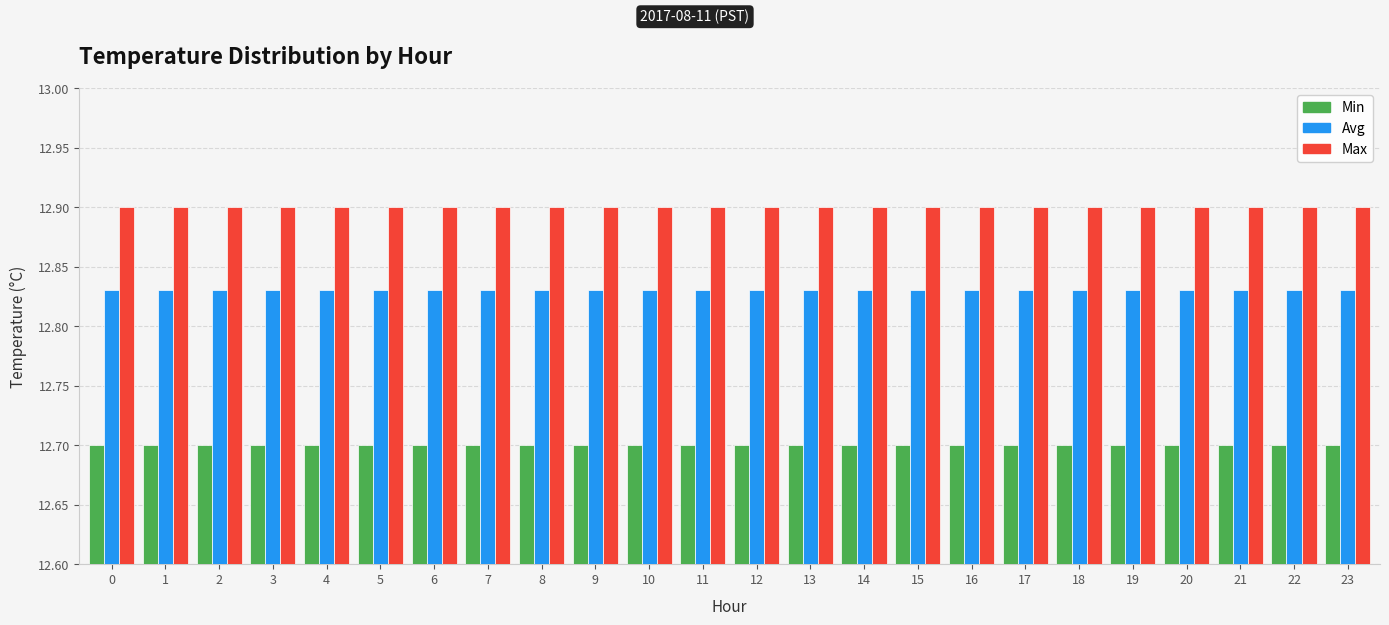

Rank the series by their maximum value, from lowest to highest.

Min, Avg, Max